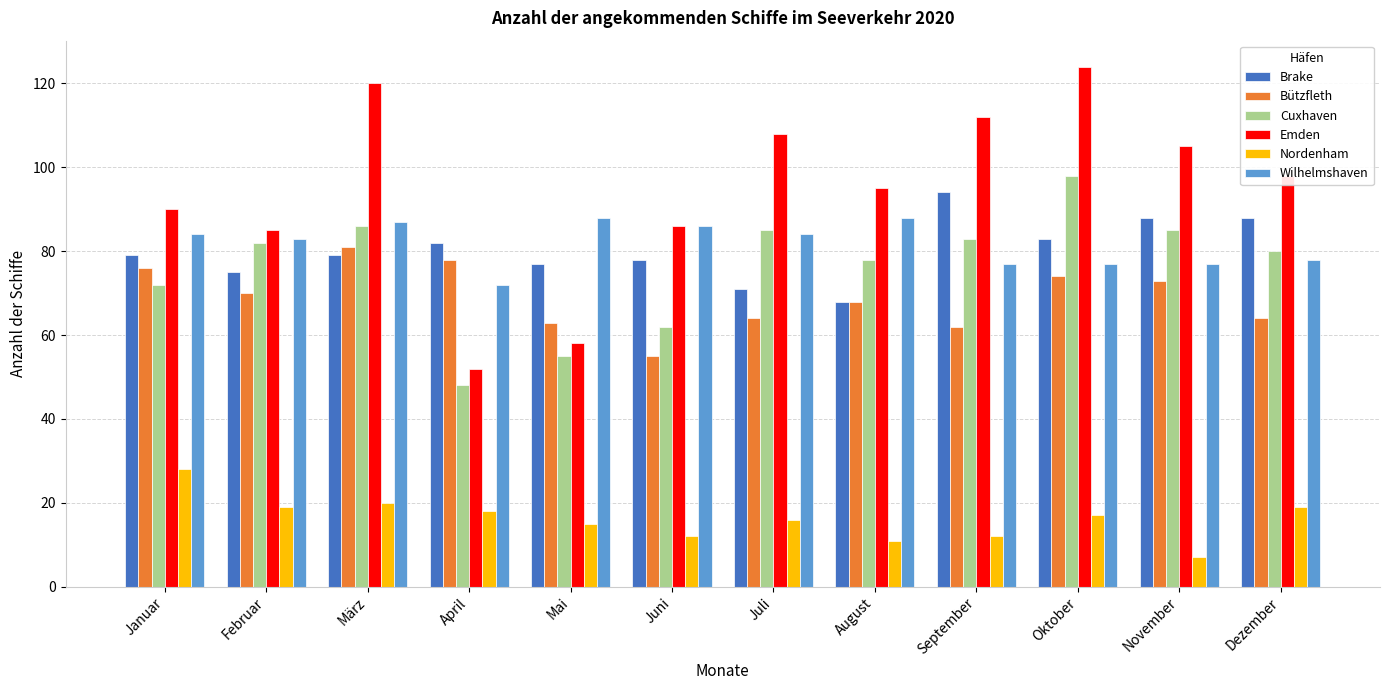

True or false: Wilhelmshaven has a value of 86 at Juni.

True